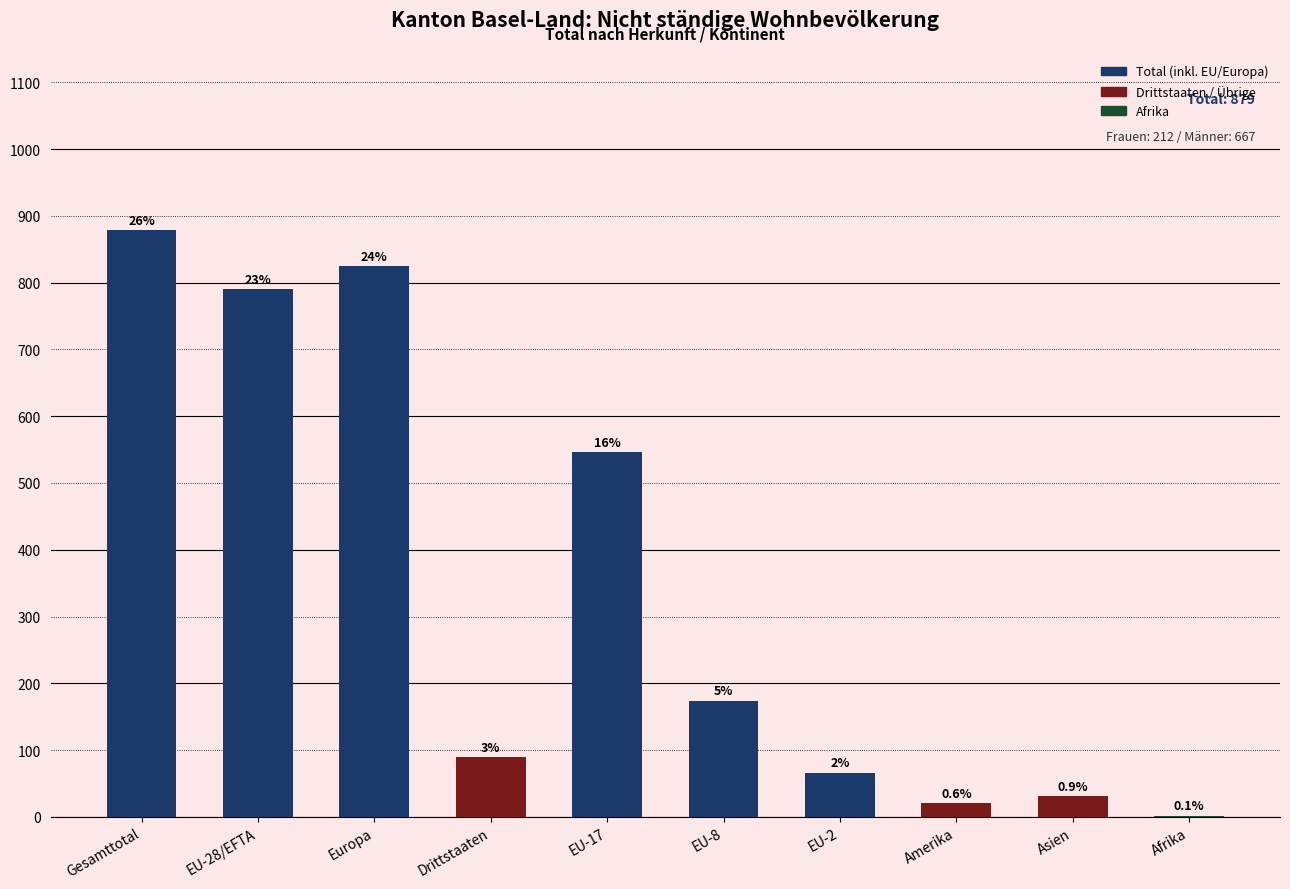

Where does the data first go above 174?

Gesamttotal